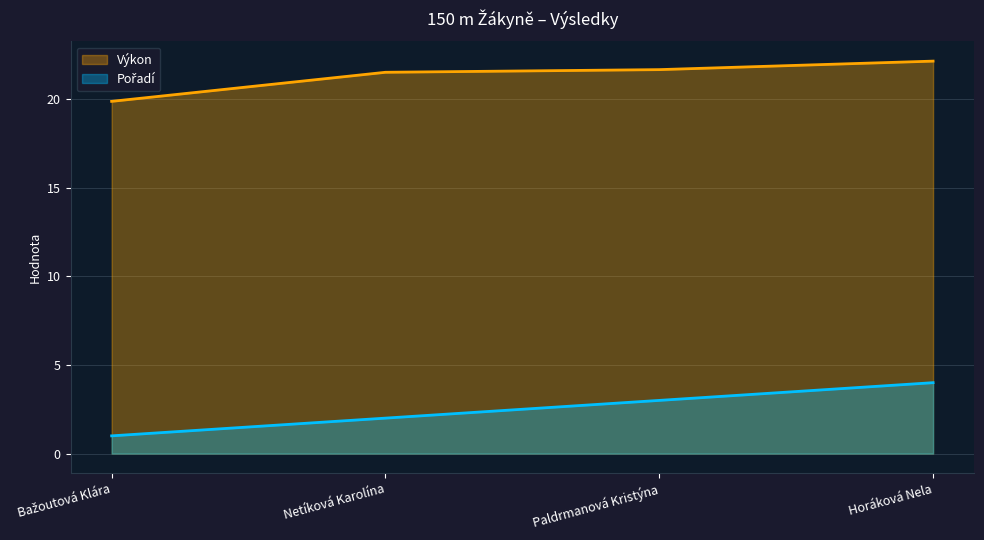

True or false: Výkon and Pořadí cross at least once.

False